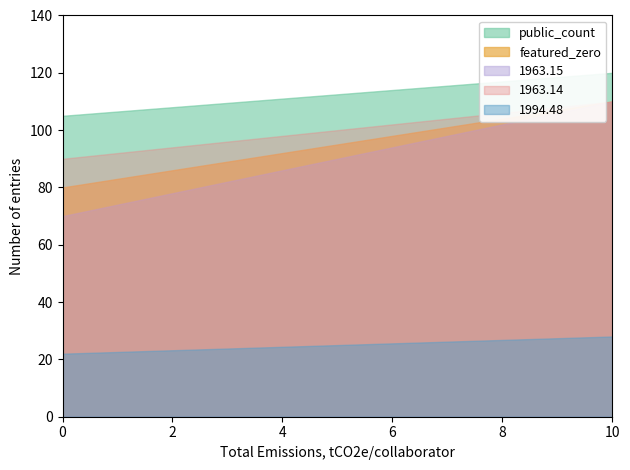

True or false: 1963.14 has a value of 159.9 at 0.

False